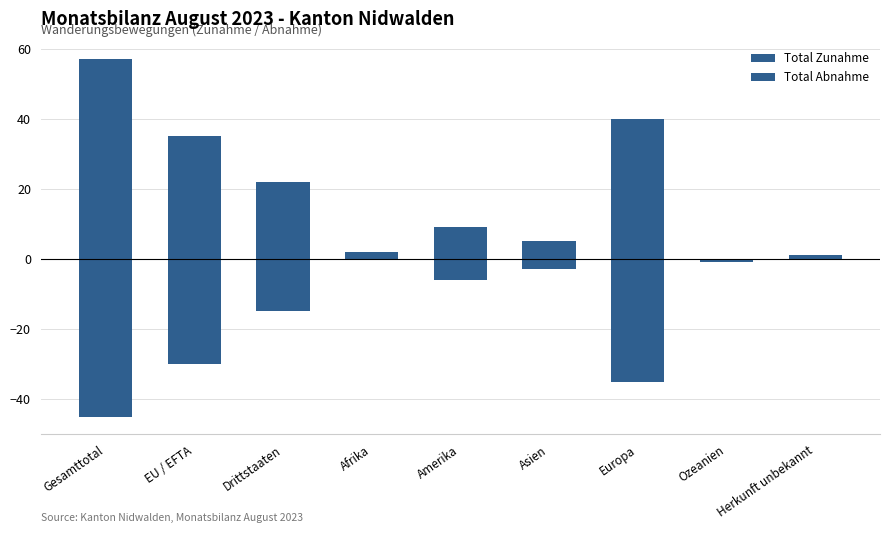

What is the label of the 7th bar from the left?

Europa